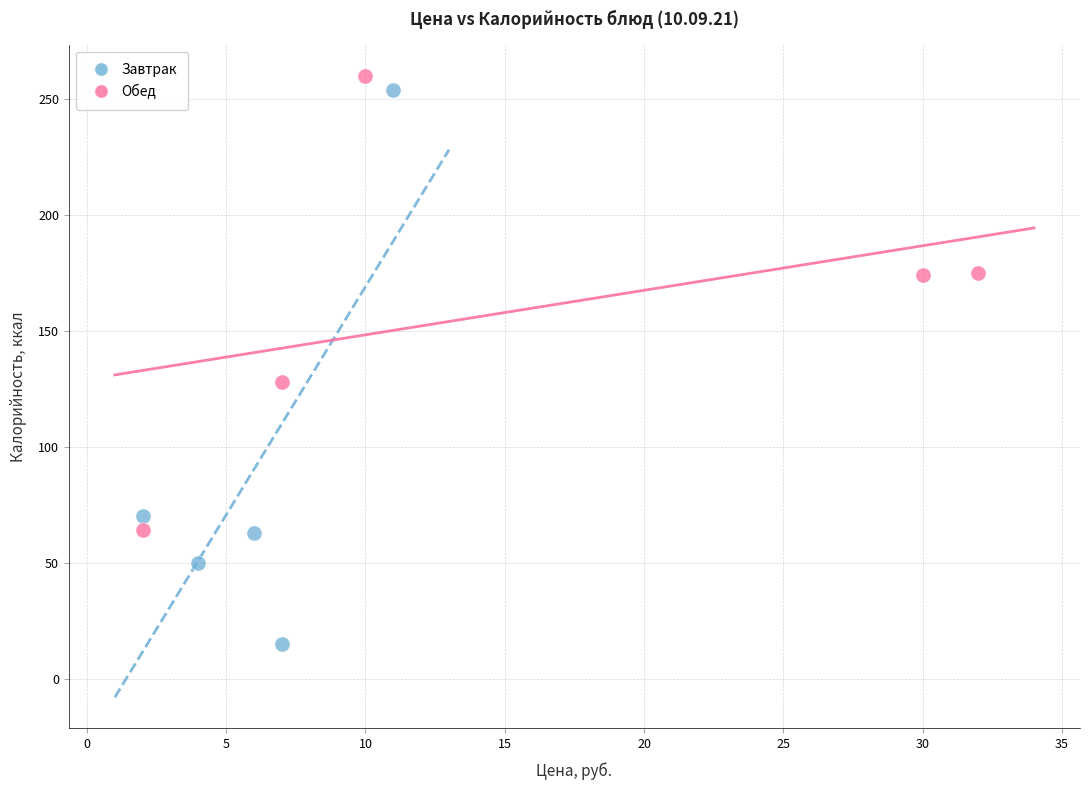

Which series contains the lowest Y value?

Завтрак